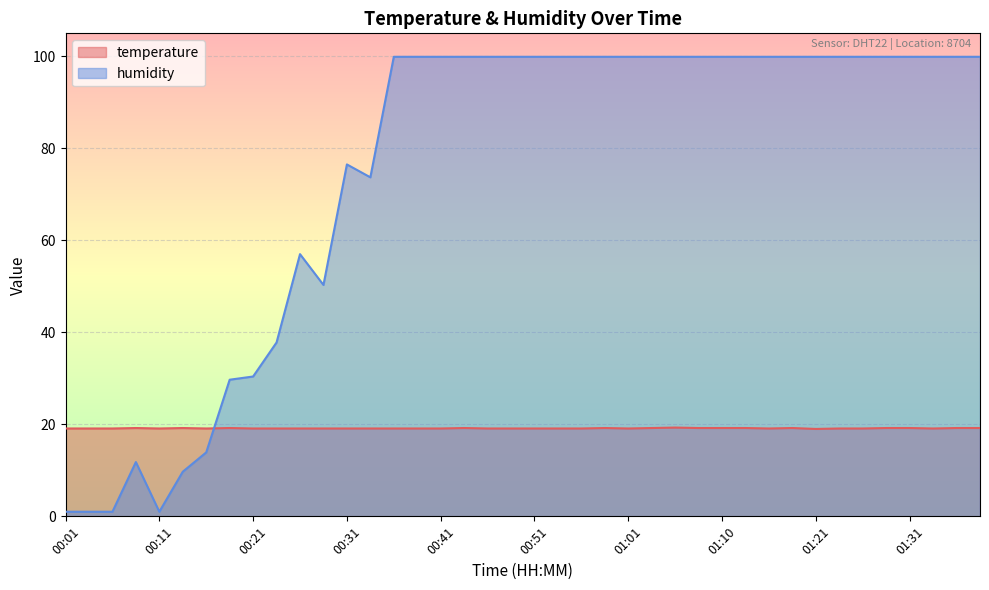

Where does the humidity series first go above 99?

00:36